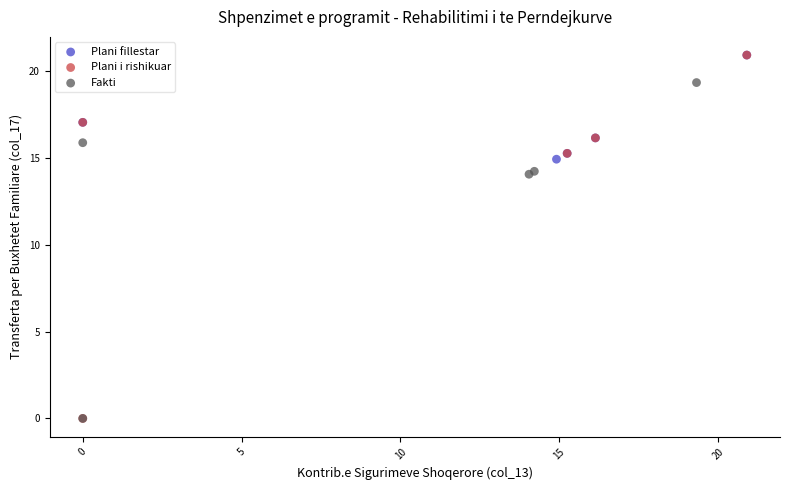

Which series has the largest Y range (max minus min)?

Plani i rishikuar